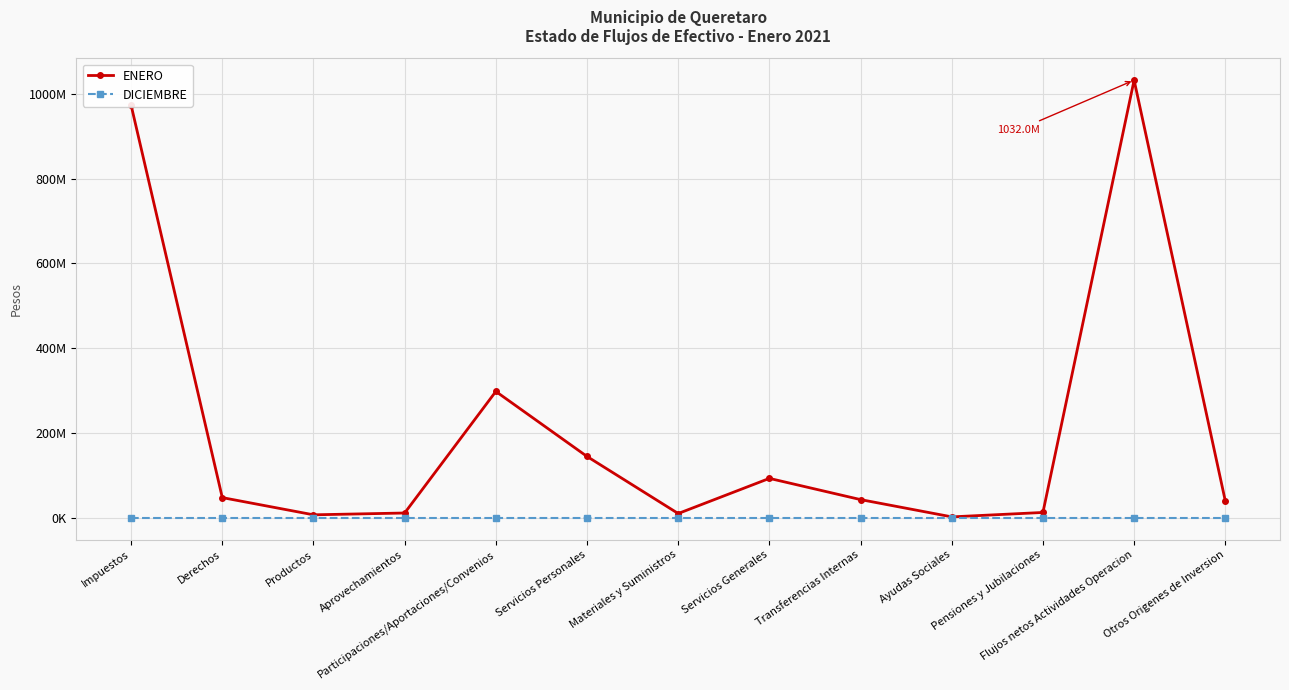

What position from the left is Aprovechamientos?

4